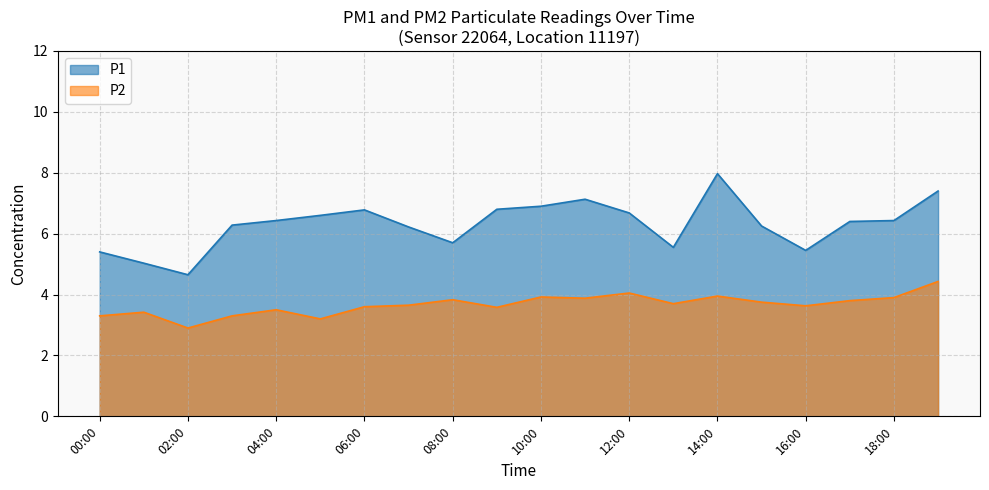

At which category is the sum across all series the highest?

14:00